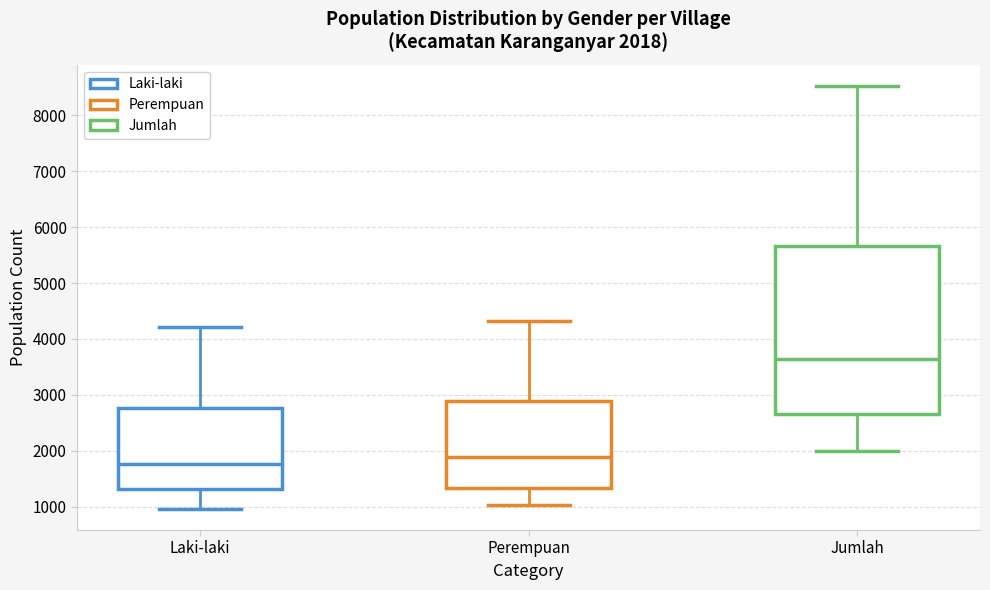

Which box's median line is the highest?

Jumlah